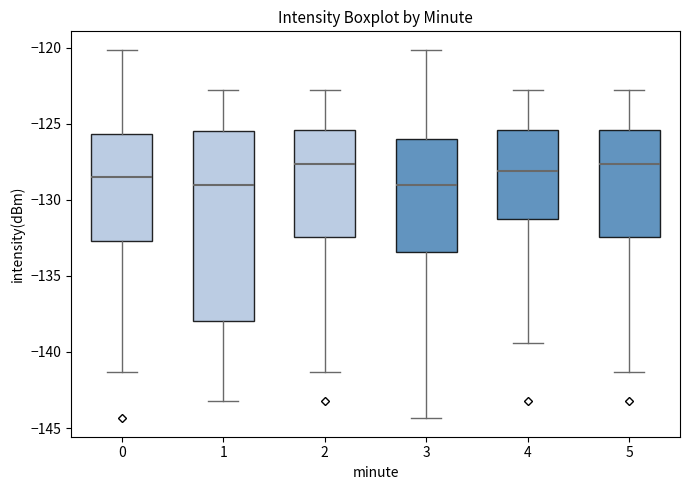

Reading left to right, read every box against the y-axis: the position of its median line, the range the box covers, and the ends of its whiskers. The values are not printed on the chart, so give them approximately, as read against the axis.

0: median -128.5, box -132.5 to -125.5, whiskers -141.5 to -120.0
1: median -129.0, box -138.0 to -125.5, whiskers -143.0 to -123.0
2: median -127.5, box -132.5 to -125.5, whiskers -141.5 to -123.0
3: median -129.0, box -133.5 to -126.0, whiskers -144.5 to -120.0
4: median -128.0, box -131.0 to -125.5, whiskers -139.5 to -123.0
5: median -127.5, box -132.5 to -125.5, whiskers -141.5 to -123.0